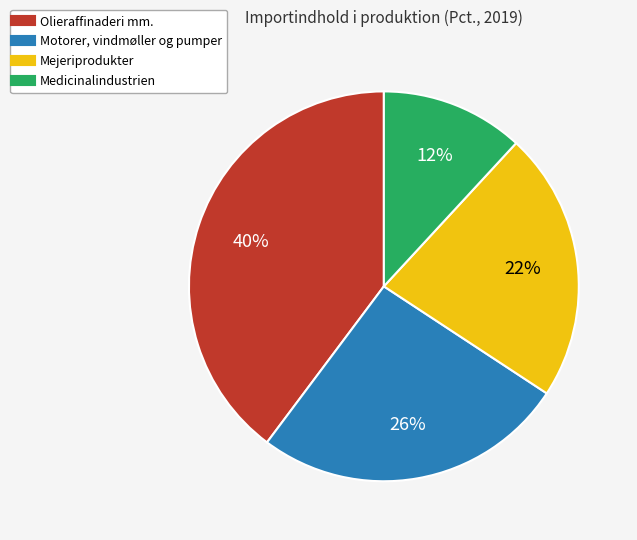

Count the number of slices in the pie.

4